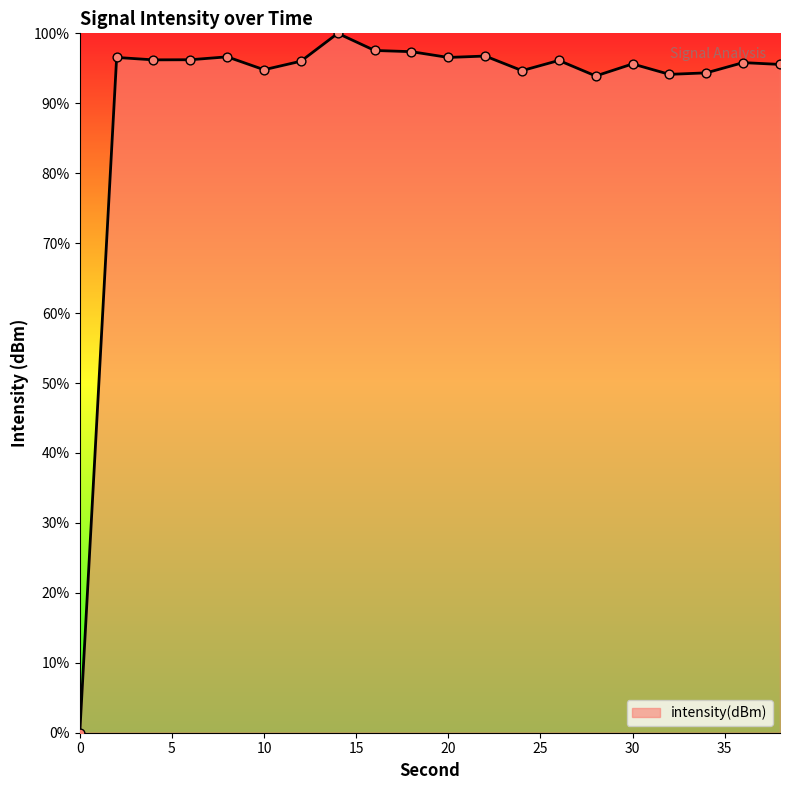

What is the difference between the maximum and minimum values?

100.0